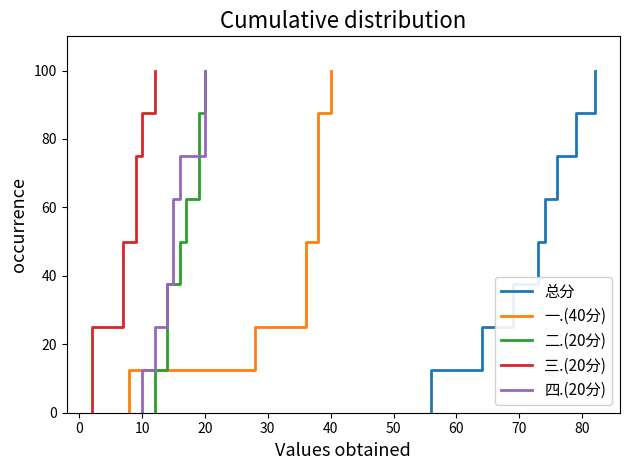

Is the value of 三.(20分) at 0 greater than the value of 总分 at 0?

No